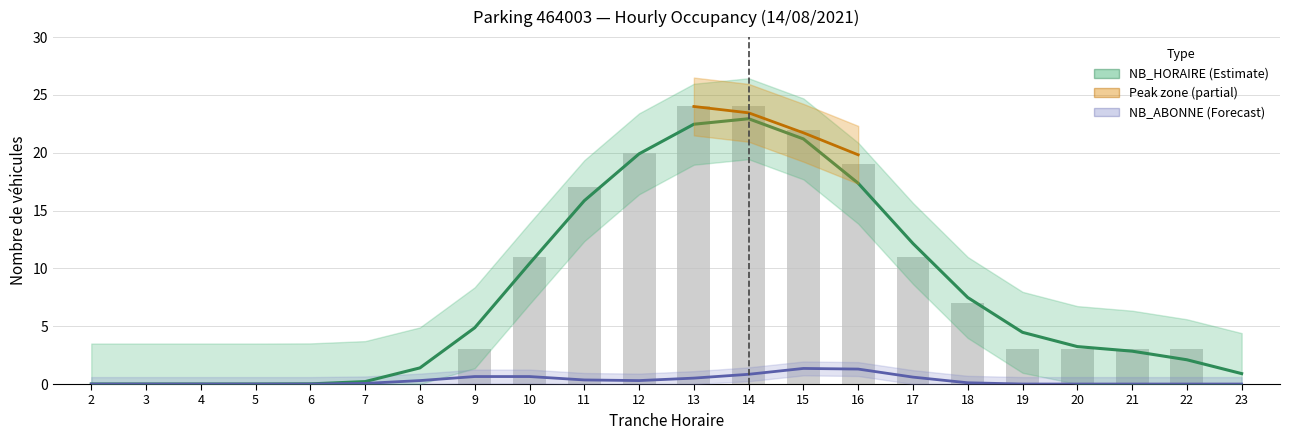

List the labels in order of value, largest first.

13, 14, 15, 12, 16, 11, 10, 17, 18, 9, 19, 20, 21, 22, 2, 3, 4, 5, 6, 7, 8, 23